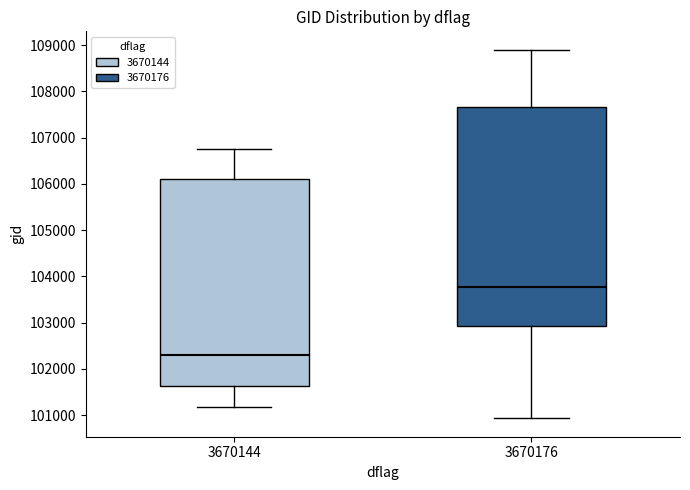

Where is the lower edge of the box at x = 3670144 on the y-axis? The values are not printed on the chart, so give them approximately, as read against the axis.

101600